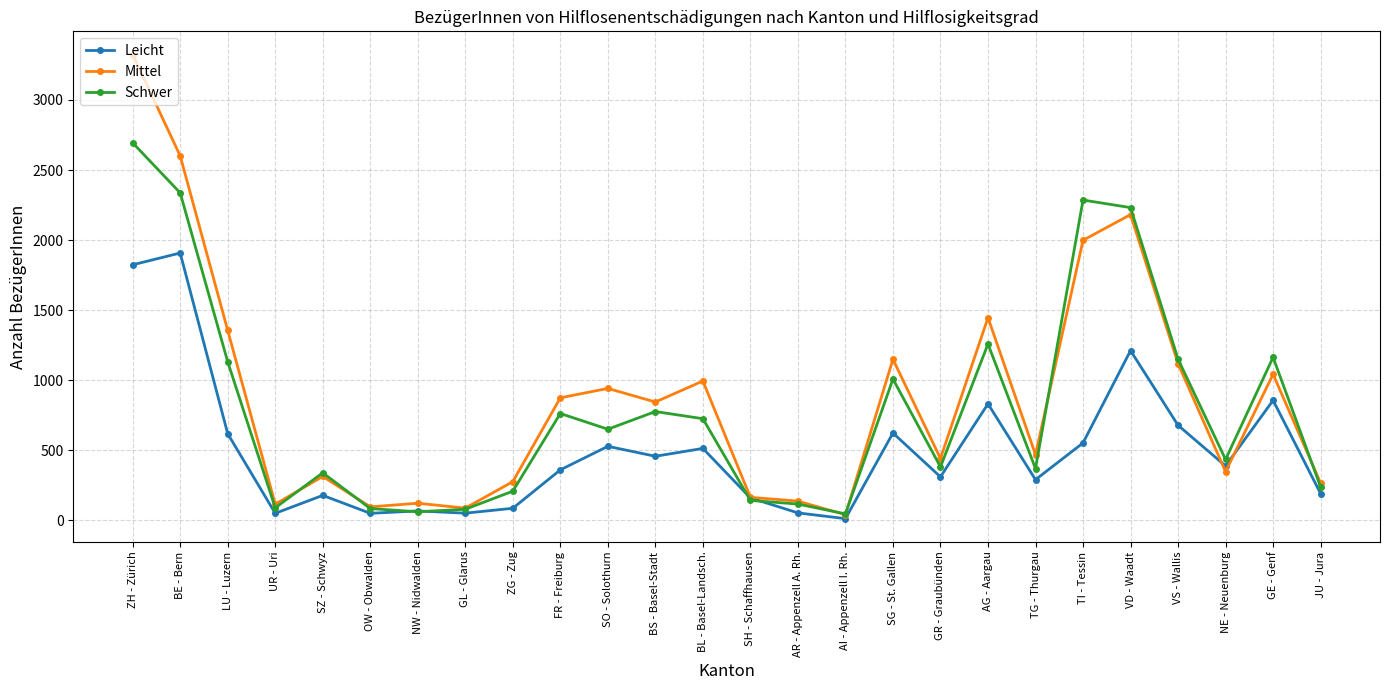

Where do Schwer and Leicht first cross each other?

OW - Obwalden and NW - Nidwalden